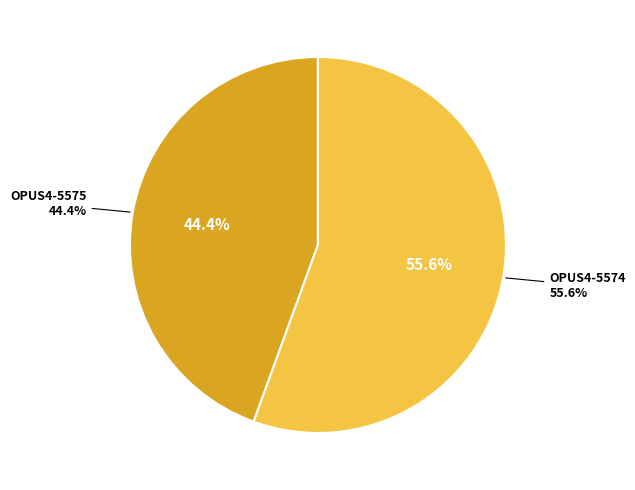

To the nearest percent, what portion does OPUS4-5575 represent?

44%